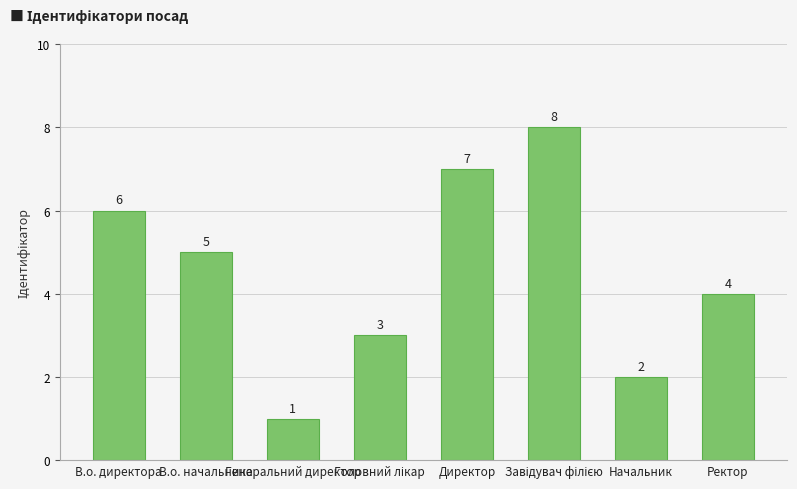

What is the sum of all values?

36